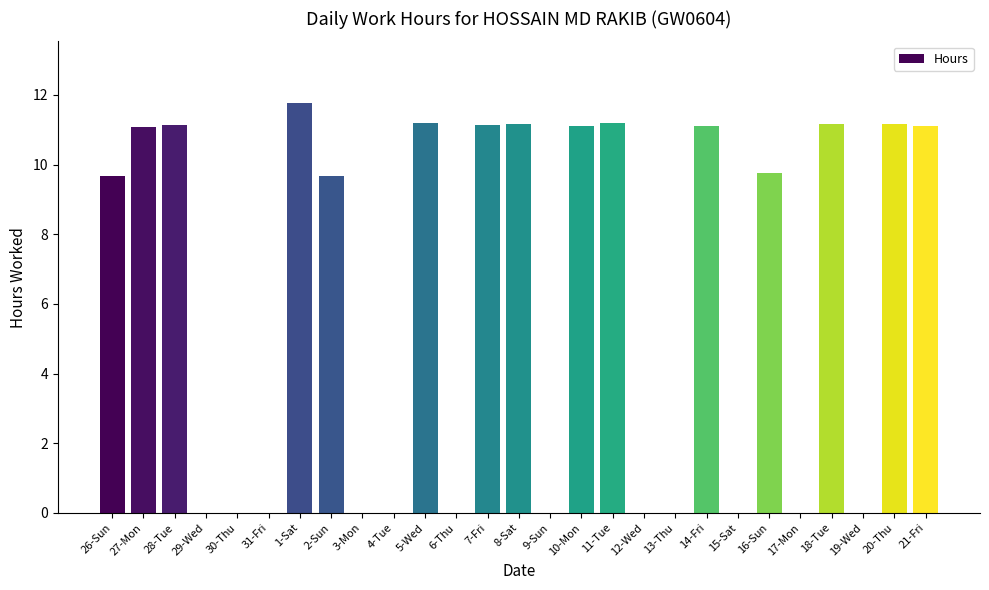

What is the maximum value shown in the chart?

11.8